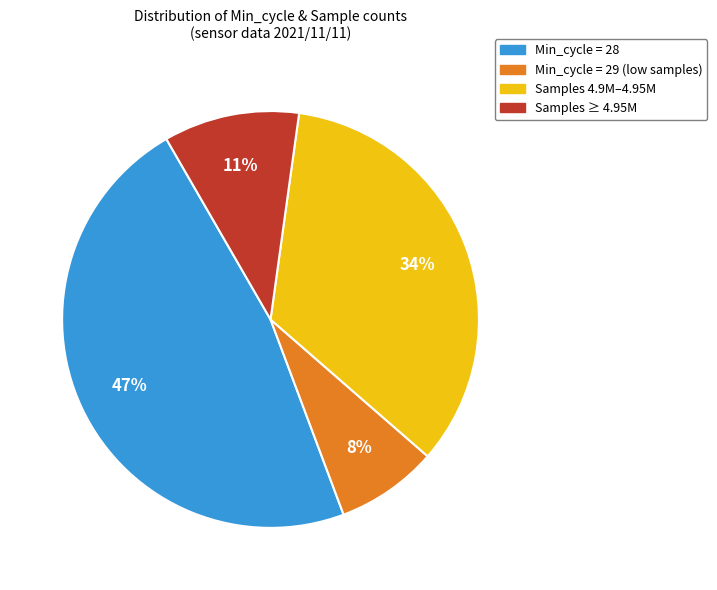

Count the number of slices in the pie.

4